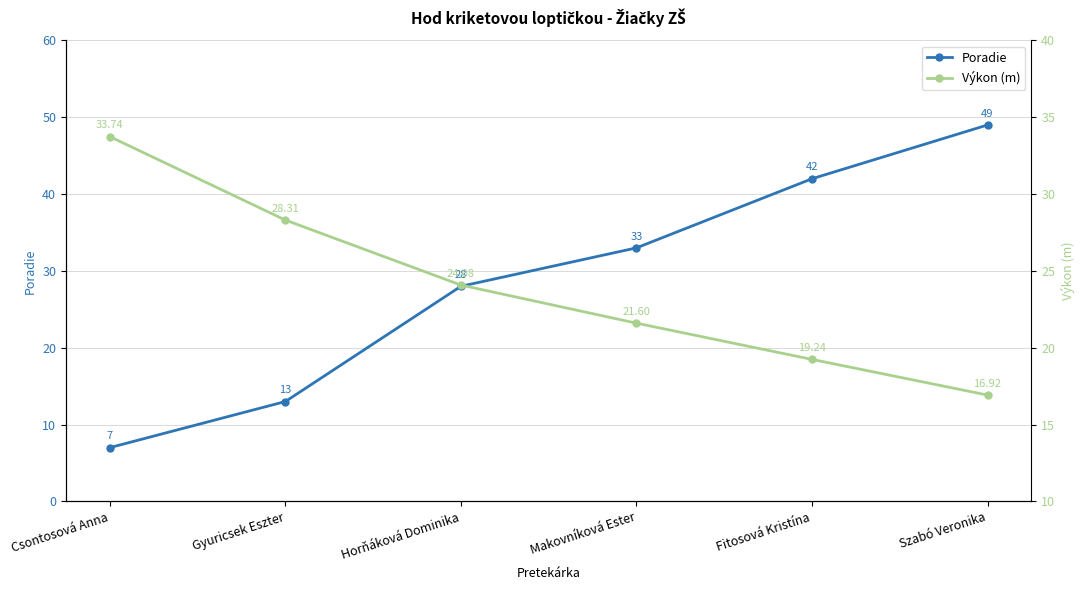

How many lines are shown in the chart?

2